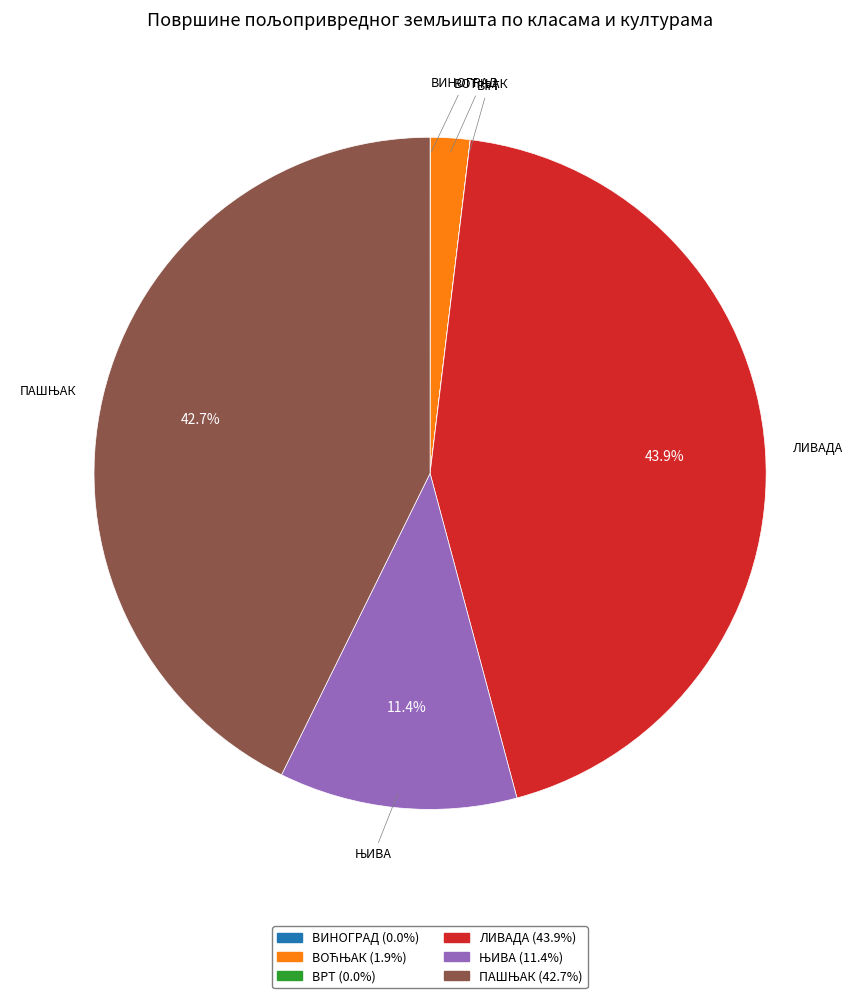

Does any single category account for the majority?

No